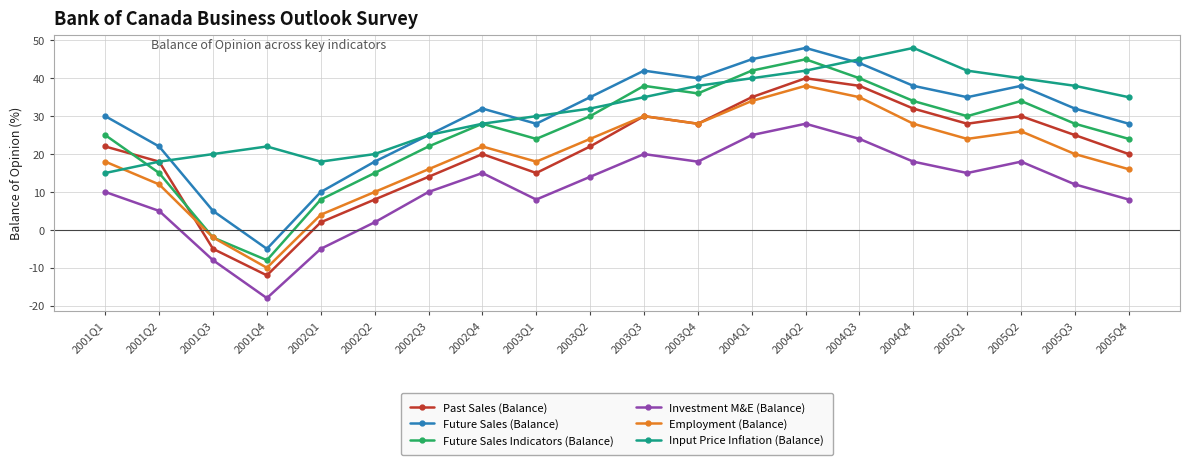

Count the number of data series in this chart.

6